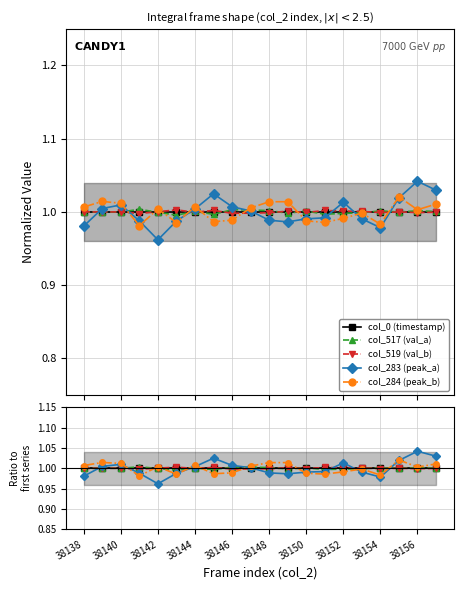

Which series changed the most between 14 and 17?

col_284 (peak_b)